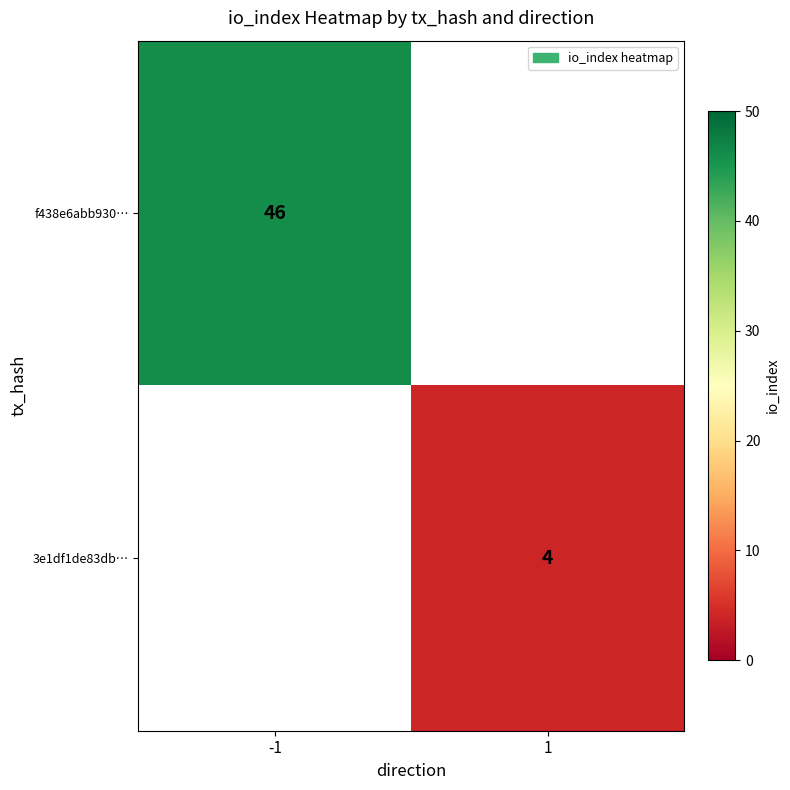

The value of f438e6abb930… at -1 is 46. True or false?

True